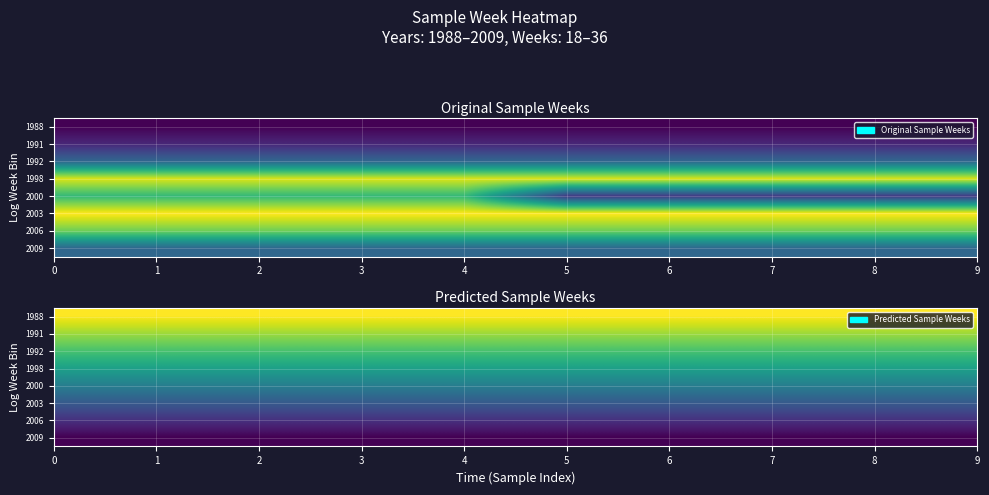

What is the total value across all series at 5?

93.6